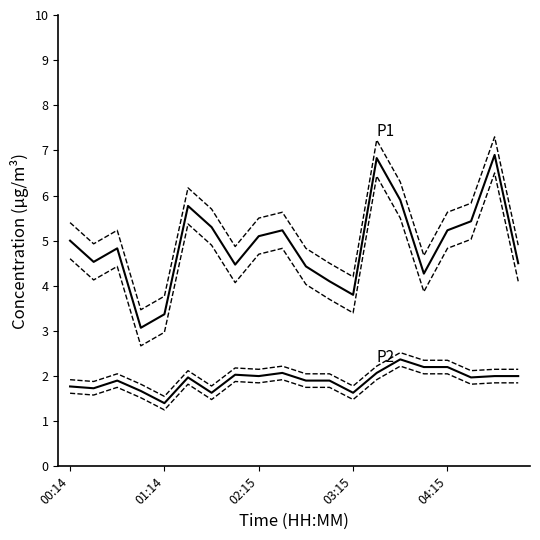

Does the chart have visible grid lines?

No